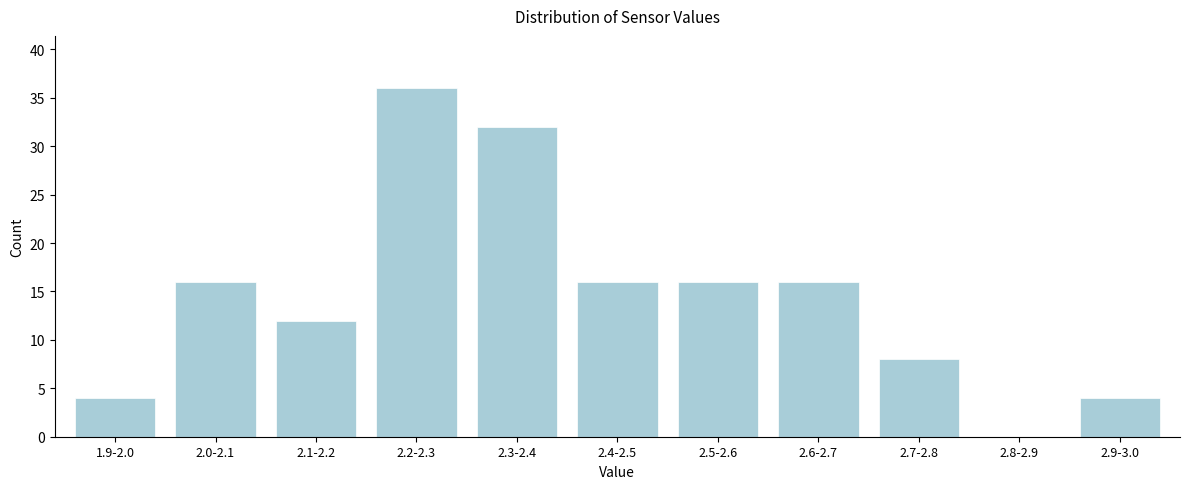

Reading left to right, what are all the values shown in this chart?

1.9-2.0=4	2.0-2.1=16	2.1-2.2=12	2.2-2.3=36	2.3-2.4=32	2.4-2.5=16	2.5-2.6=16	2.6-2.7=16	2.7-2.8=8	2.8-2.9=0	2.9-3.0=4